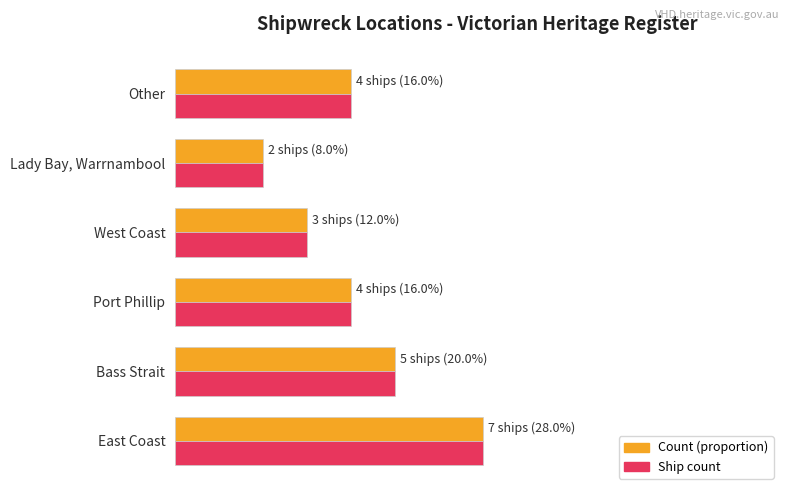

Reading left to right, transcribe all the data shown in this chart.

Count (proportion): 0.3	0.2	0.2	0.1	0.1	0.2
Ship count: 0.3	0.2	0.2	0.1	0.1	0.2